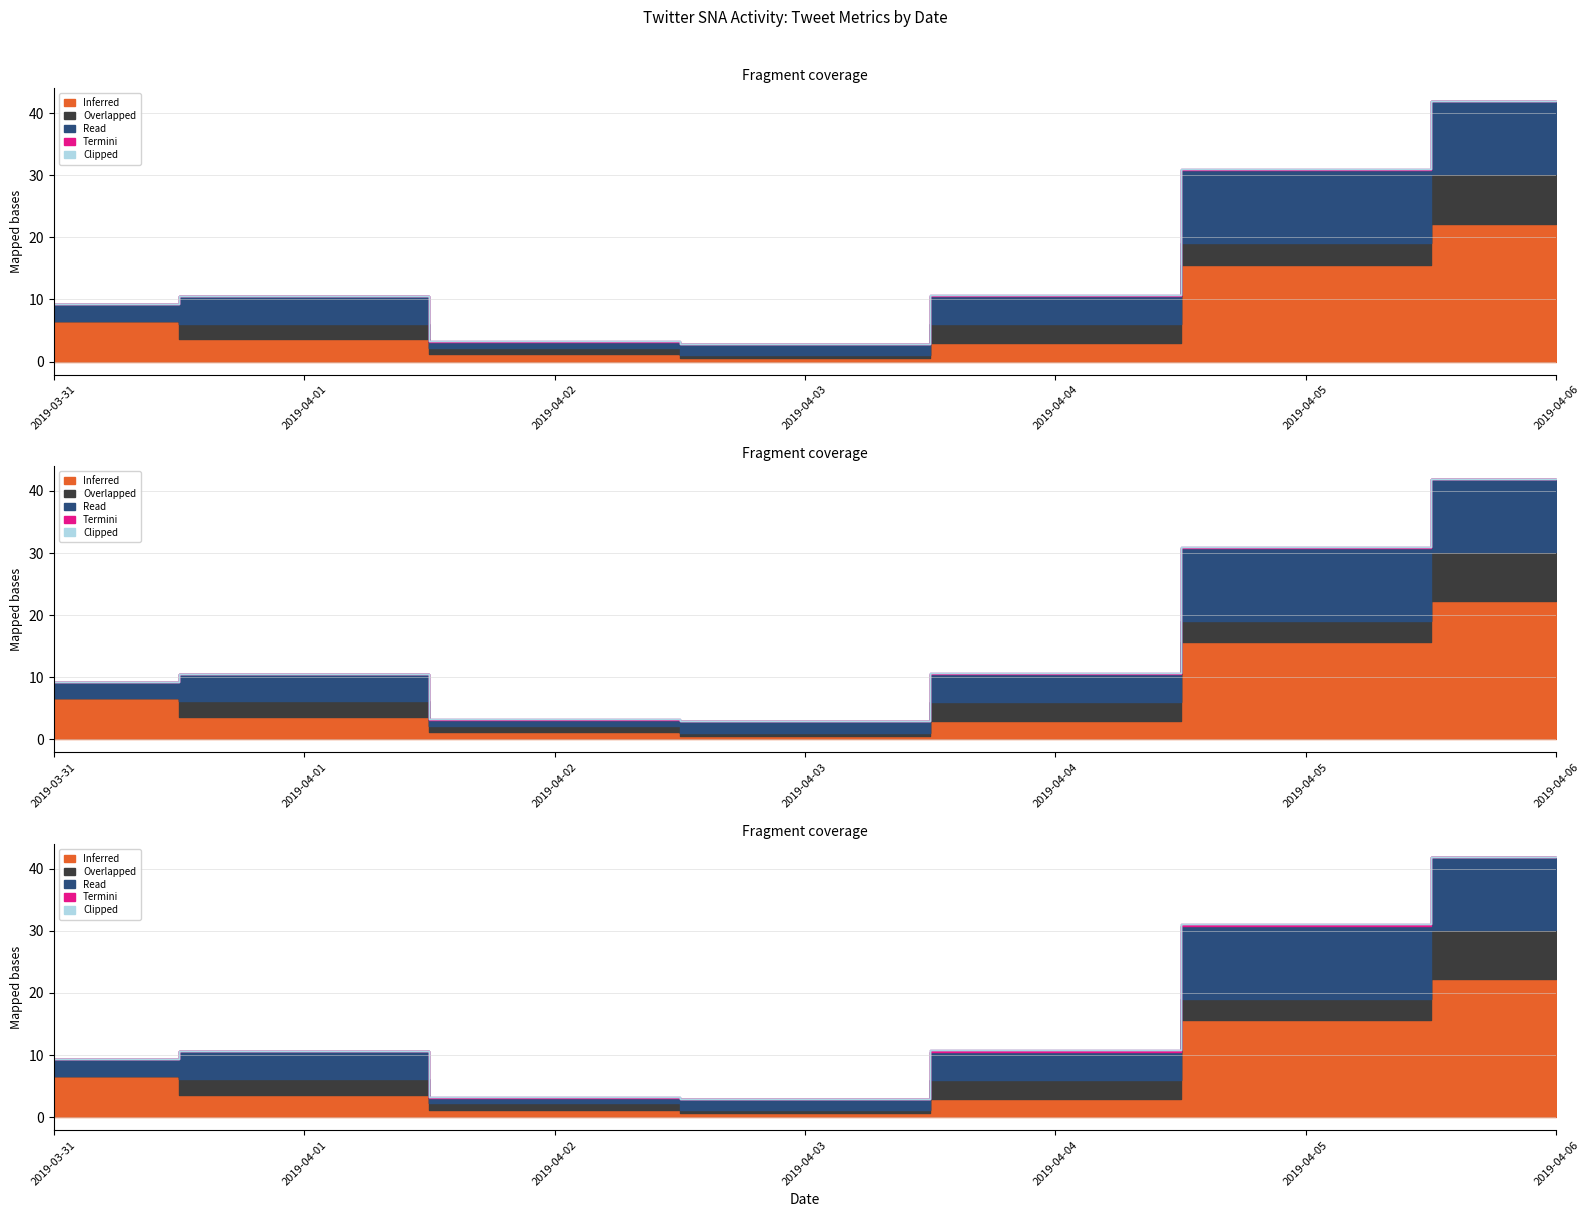

How many categories are shown in the chart?

7